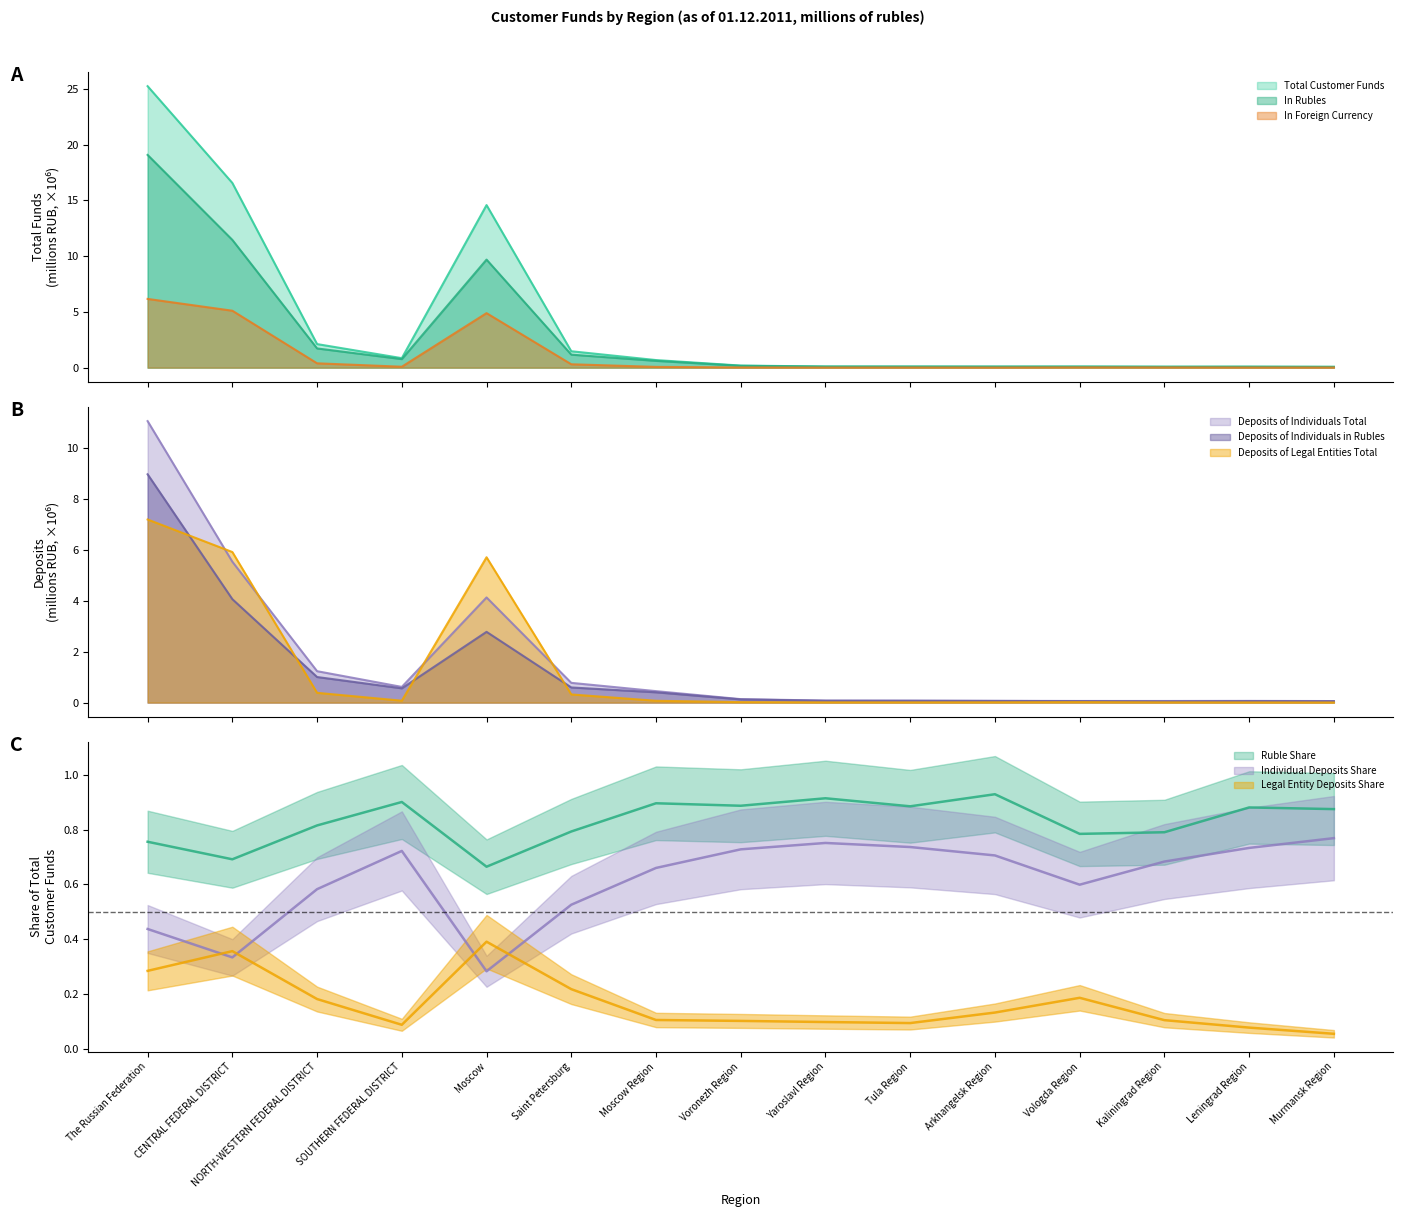

Between which two adjacent categories do Deposits of Legal Entities Total and Deposits of Individuals Total first intersect?

The Russian Federation and CENTRAL FEDERAL DISTRICT